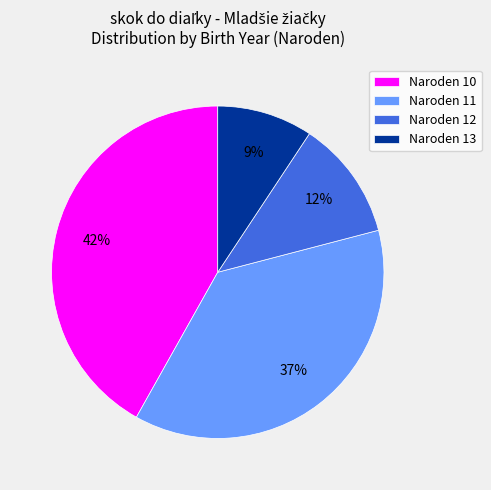

What percentage is the Naroden 12 slice, to the nearest percent?

12%